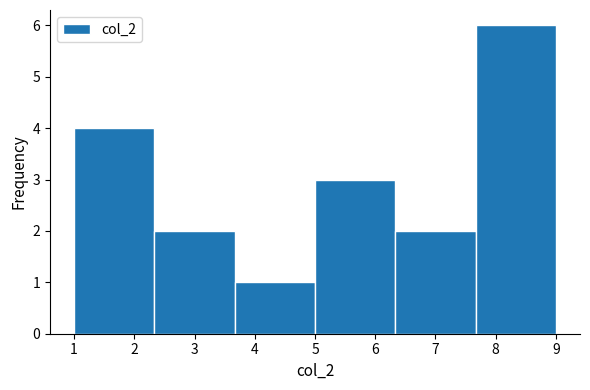

What is the height of the bar covering 1.0 to 2.3 on the x-axis? Neither the bar edges nor the heights are printed on the chart, so give them approximately, as read against the axes.

4